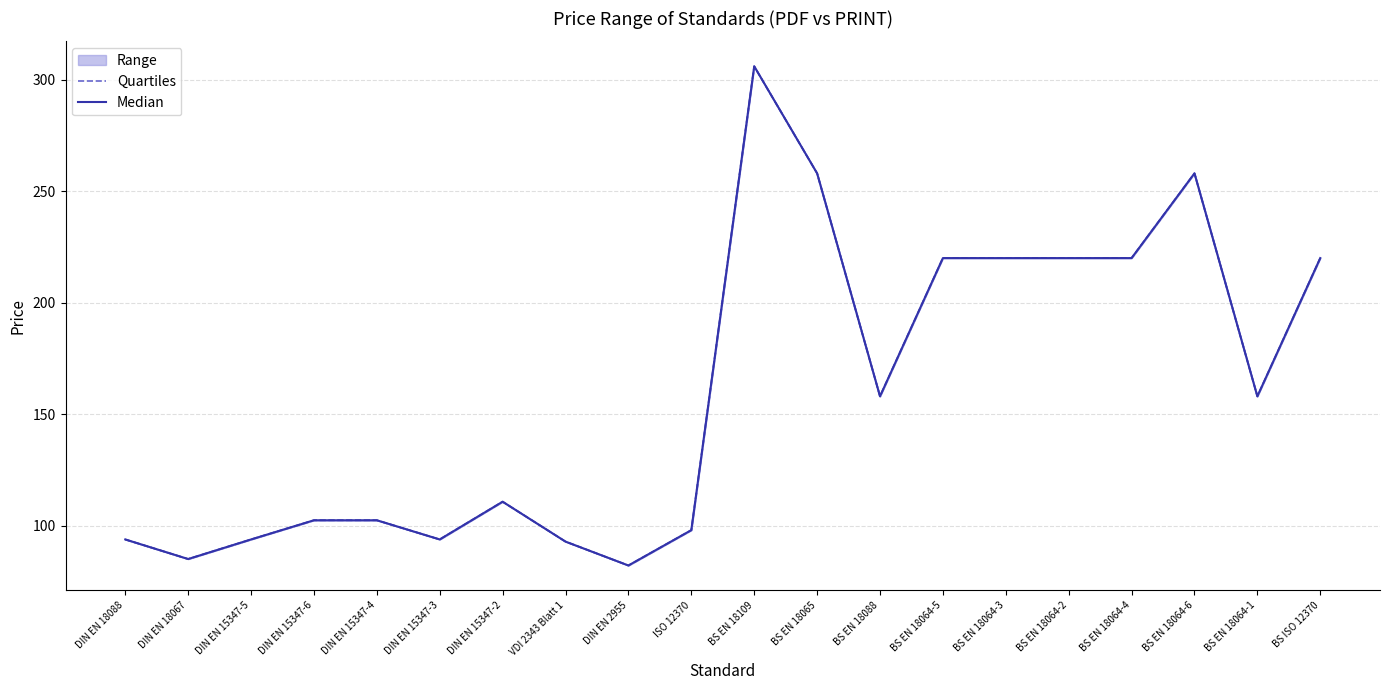

What is the sum of all Median values?

3193.2